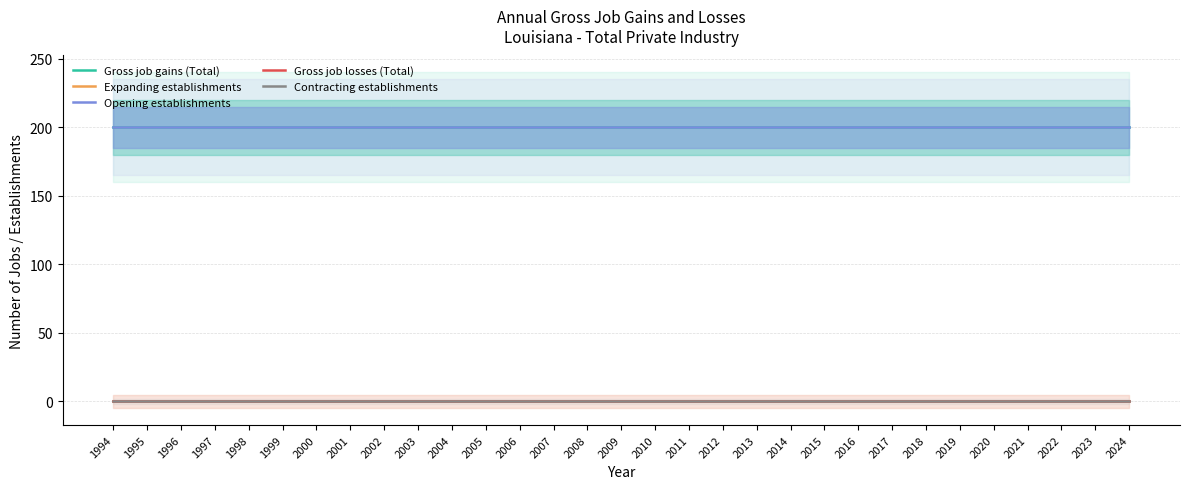

Which label corresponds to the smallest value in the chart?

1994